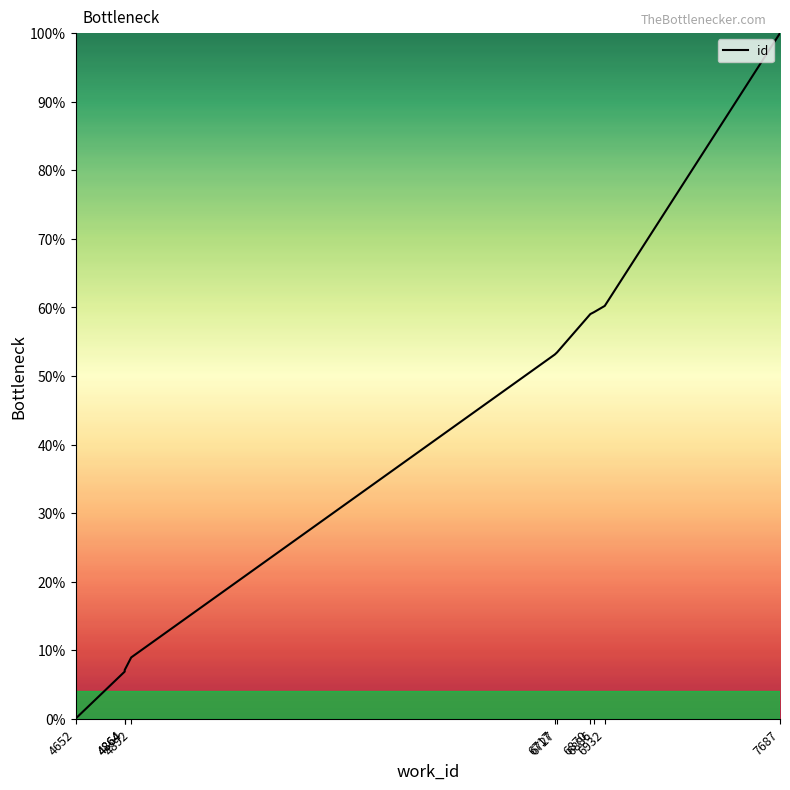

List the labels in order of value, smallest first.

4652, 4864, 4864, 4892, 6717, 6727, 6870, 6886, 6932, 7687